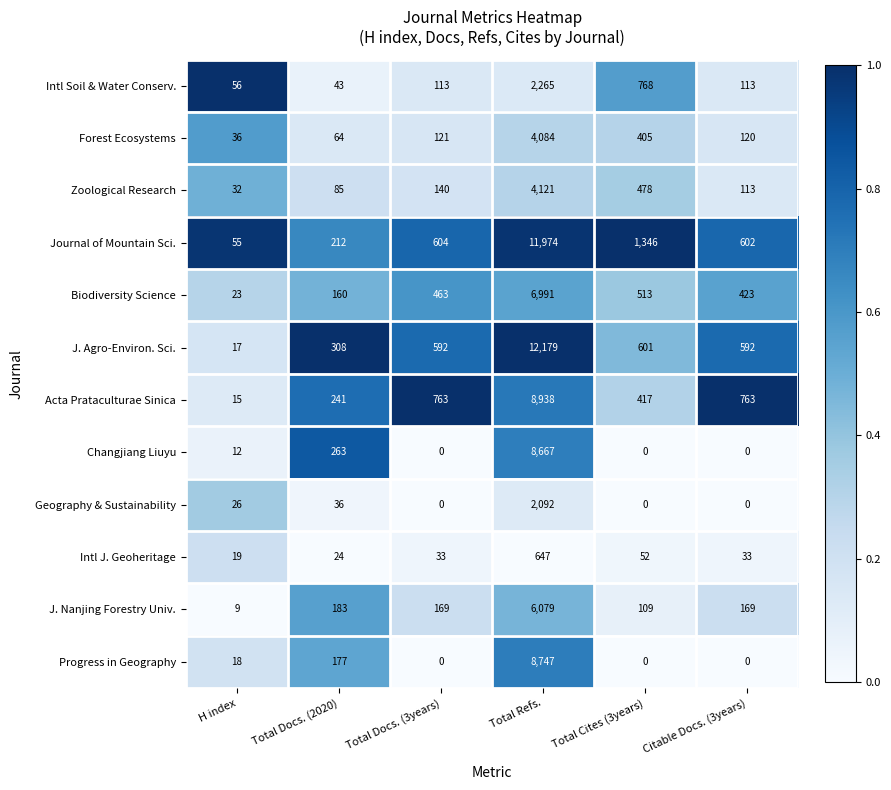

List the series in order of their peak value, highest first.

J. Agro-Environ. Sci., Journal of Mountain Sci., Acta Prataculturae Sinica, Progress in Geography, Changjiang Liuyu, Biodiversity Science, J. Nanjing Forestry Univ., Zoological Research, Forest Ecosystems, Intl Soil & Water Conserv., Geography & Sustainability, Intl J. Geoheritage